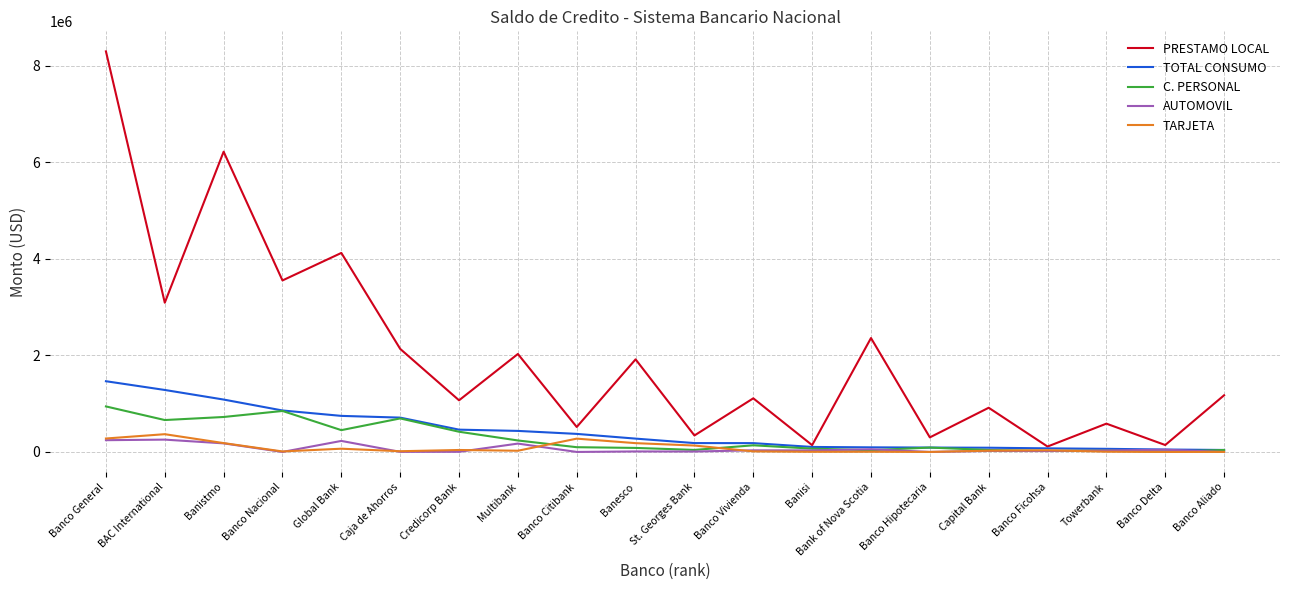

At which category is the sum across all series the highest?

Banco General